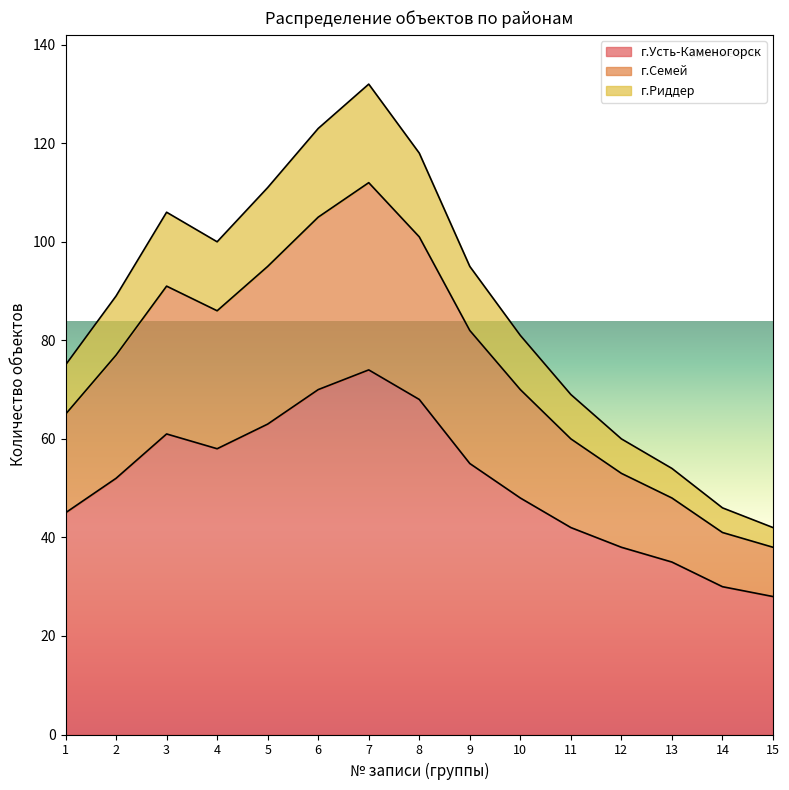

At which category is the sum across all series the highest?

7